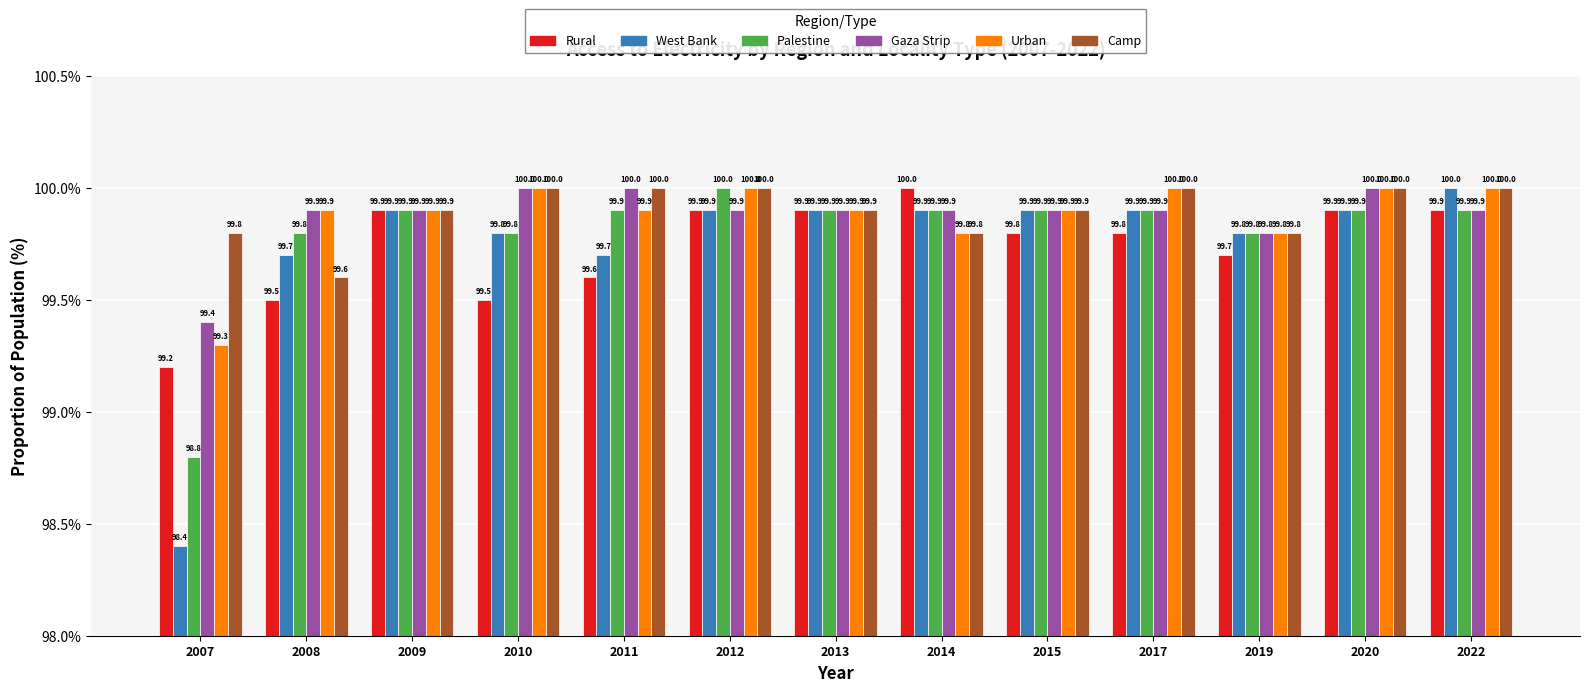

At which label is Urban closest to 99?

2007